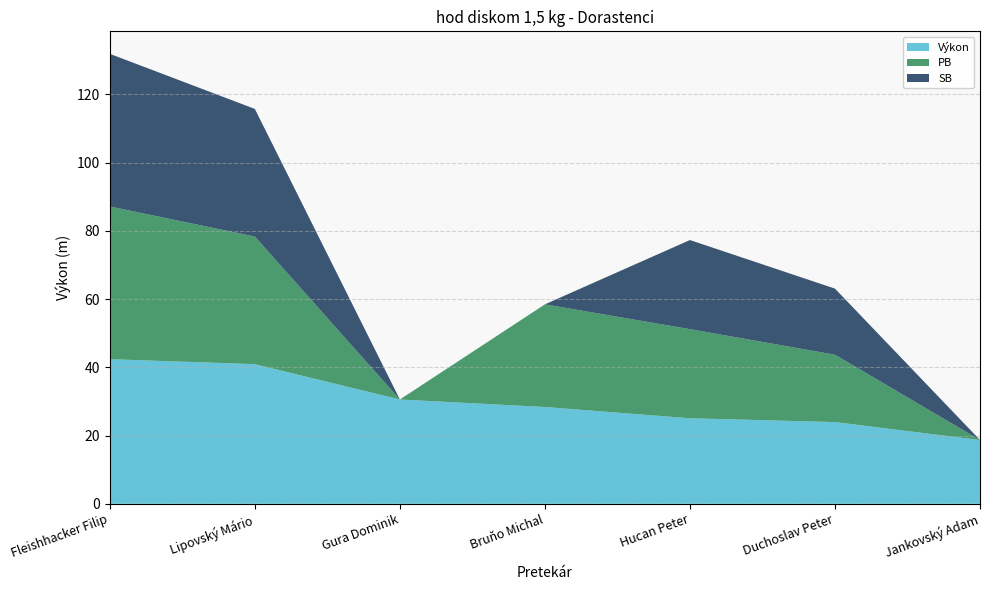

Reading left to right, what are all the values shown in this chart?

Výkon: 42.4	40.9	30.6	28.4	25.1	23.9	18.7
PB: 44.8	37.4	0.0	30.1	26.1	19.7	0.0
SB: 44.8	37.4	0.0	0.0	26.1	19.4	0.0